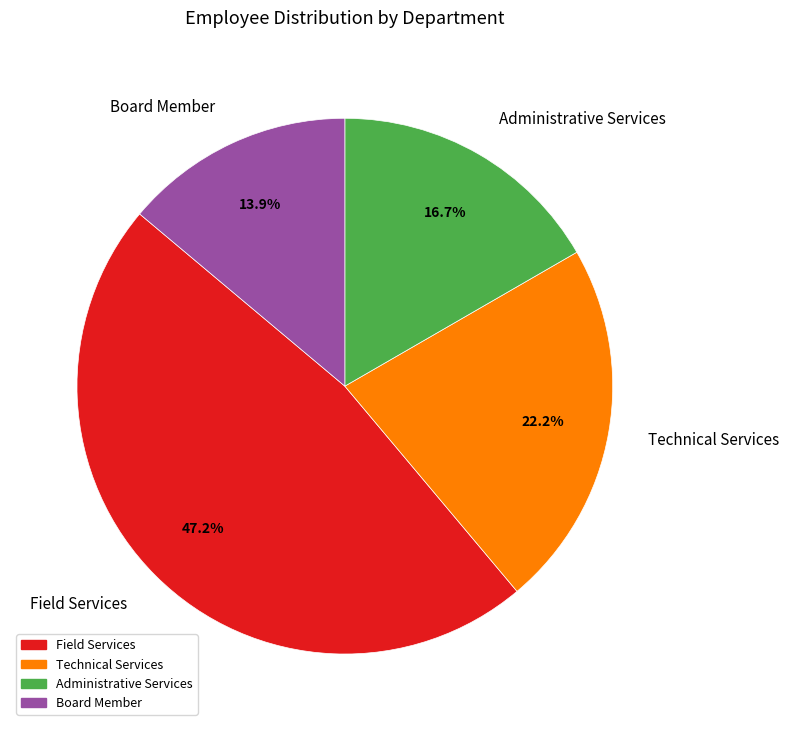

How many slices are in this pie chart?

4